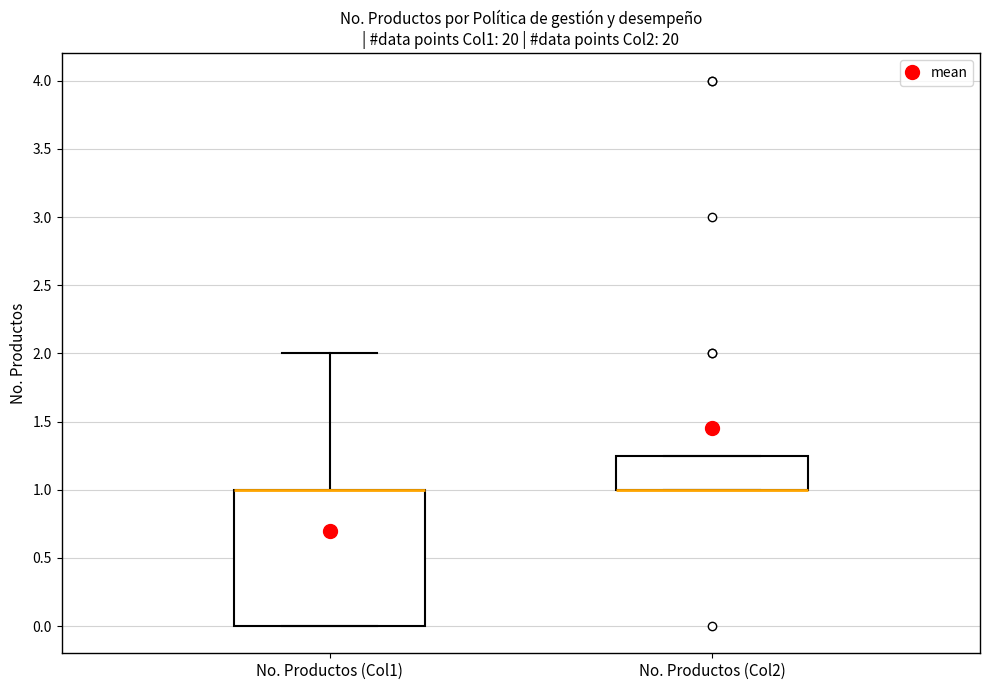

Where is the upper edge of the box for No. Productos (Col2) on the y-axis? The values are not printed on the chart, so give them approximately, as read against the axis.

1.25